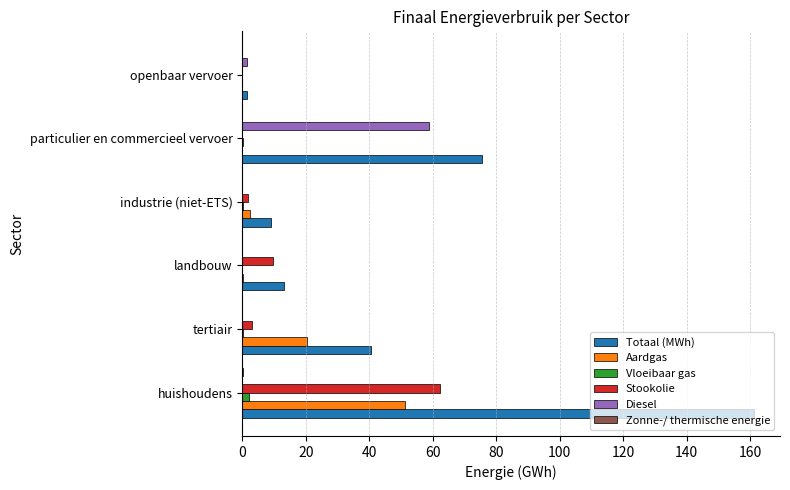

At which label is Stookolie closest to 31?

landbouw